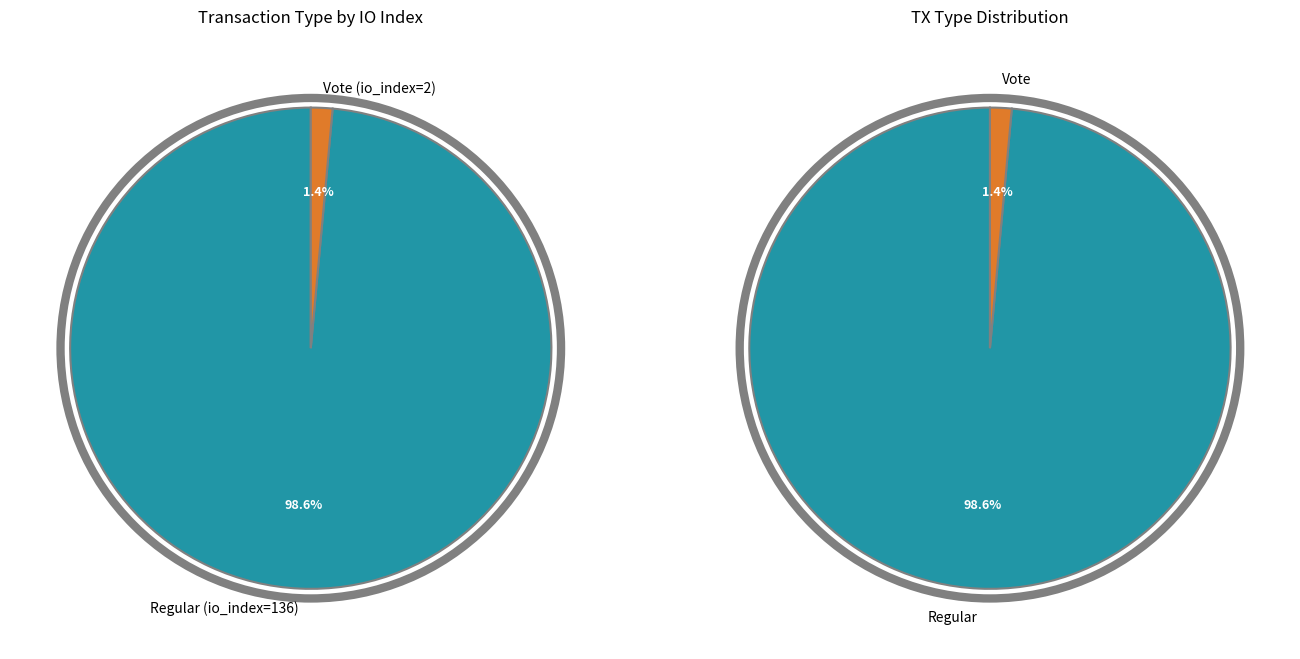

What is the change in value from Regular (io_index=136) to Vote (io_index=2)?

-134